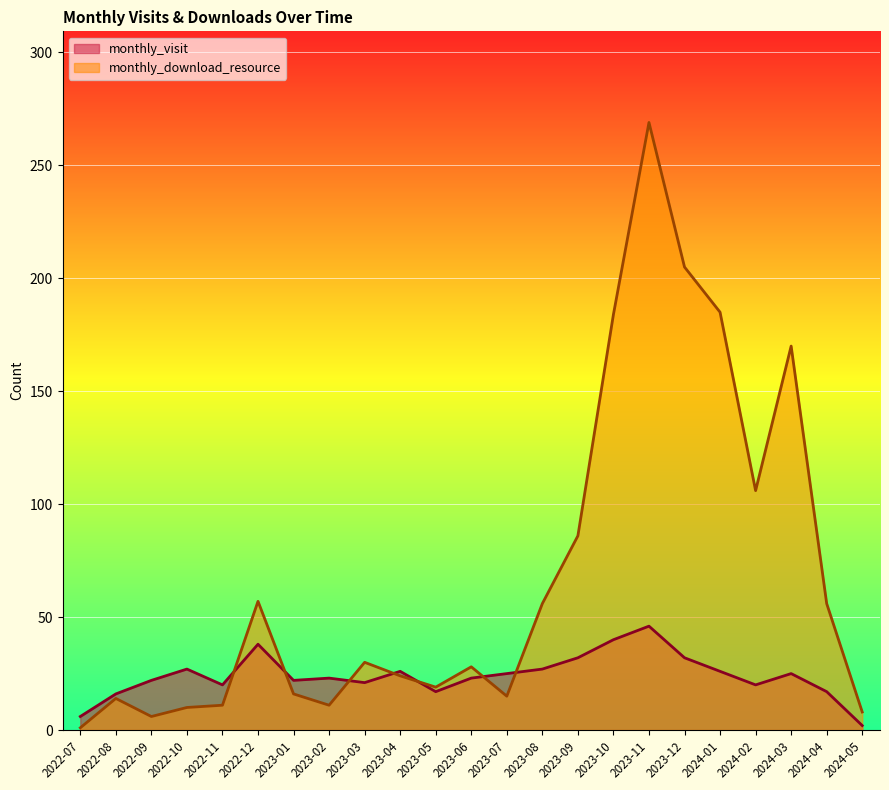

Count the number of categories in the chart.

23